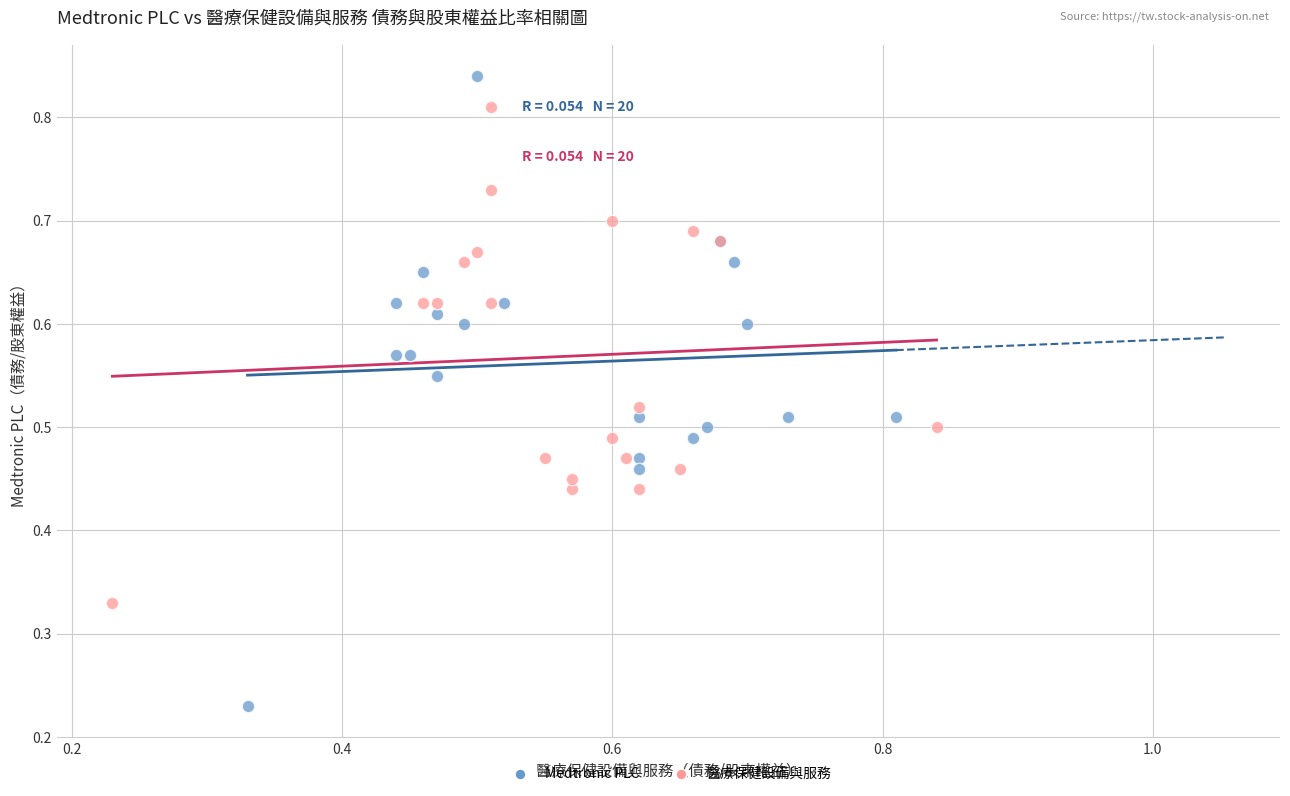

Which series contains the lowest Y value?

Medtronic PLC